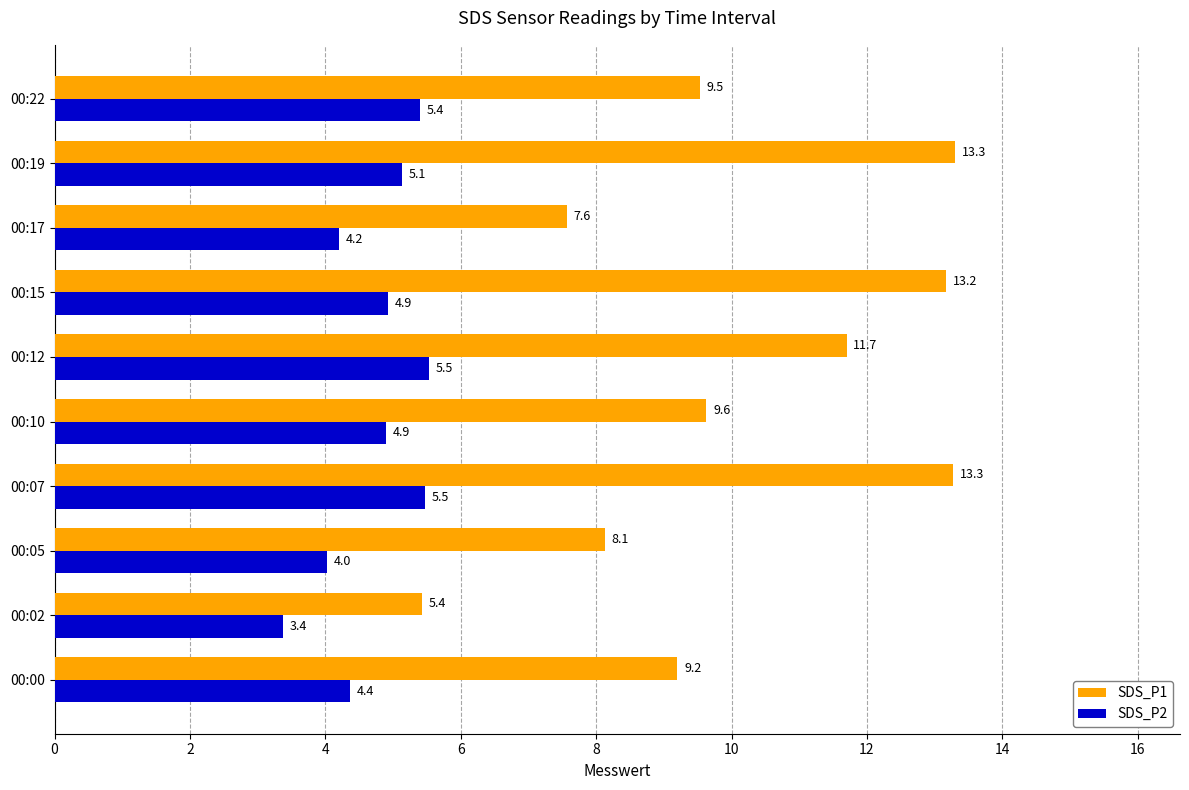

List the series in order of their peak value, highest first.

SDS_P1, SDS_P2